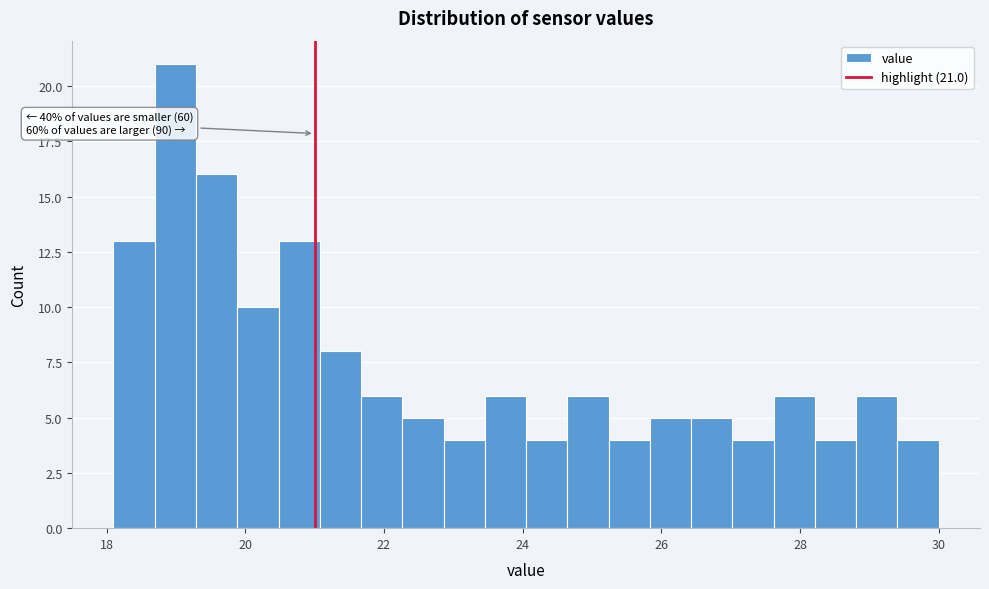

Read against the x-axis, roughly where is the centre of the tallest bar?

19.0